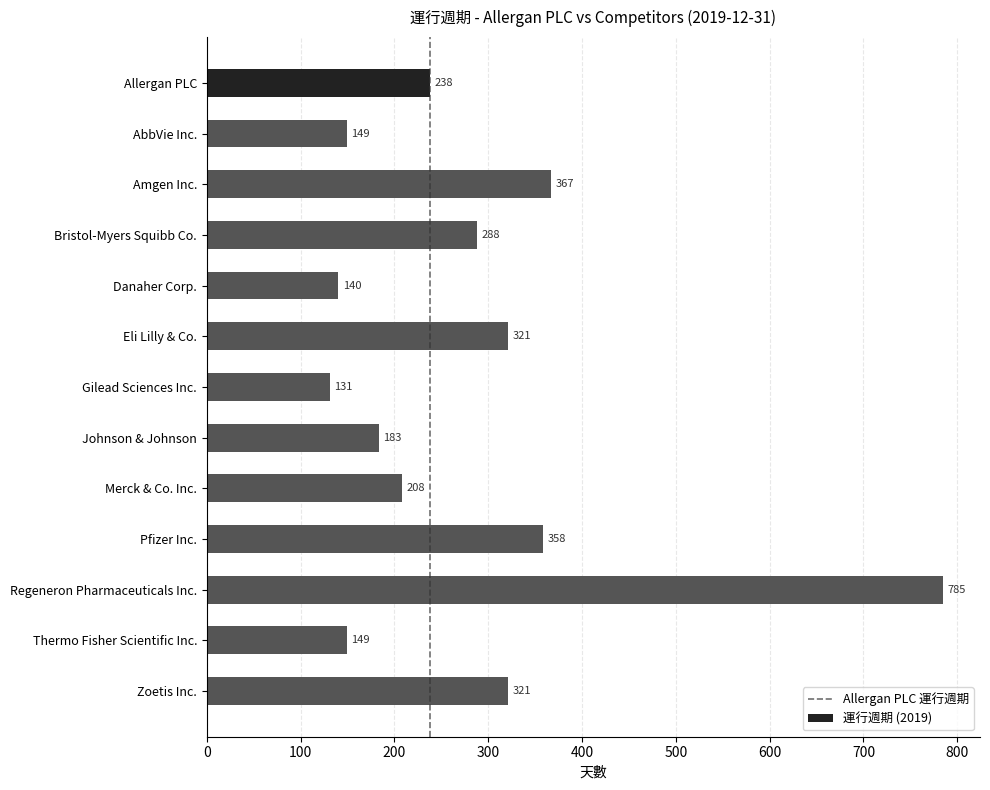

What is the approximate value at Merck & Co. Inc., to the nearest 10?

210